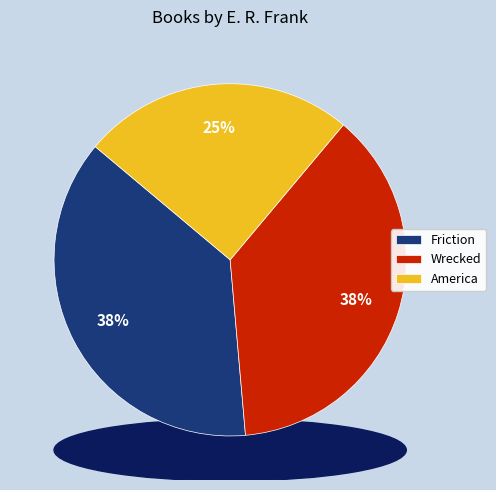

Is there a majority slice in this chart?

No